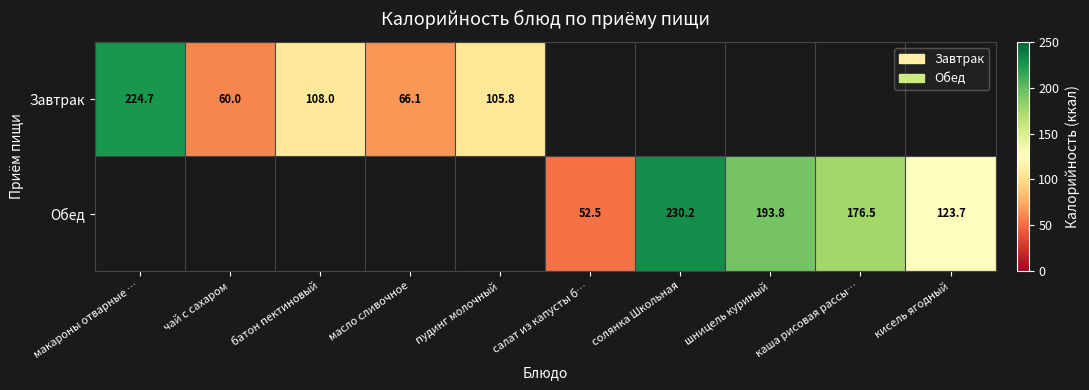

True or false: Обед has a value of 24.4 at салат из капусты б….

False